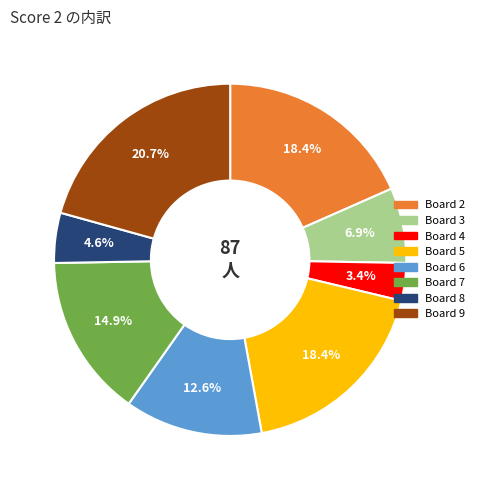

Does any single category account for the majority?

No